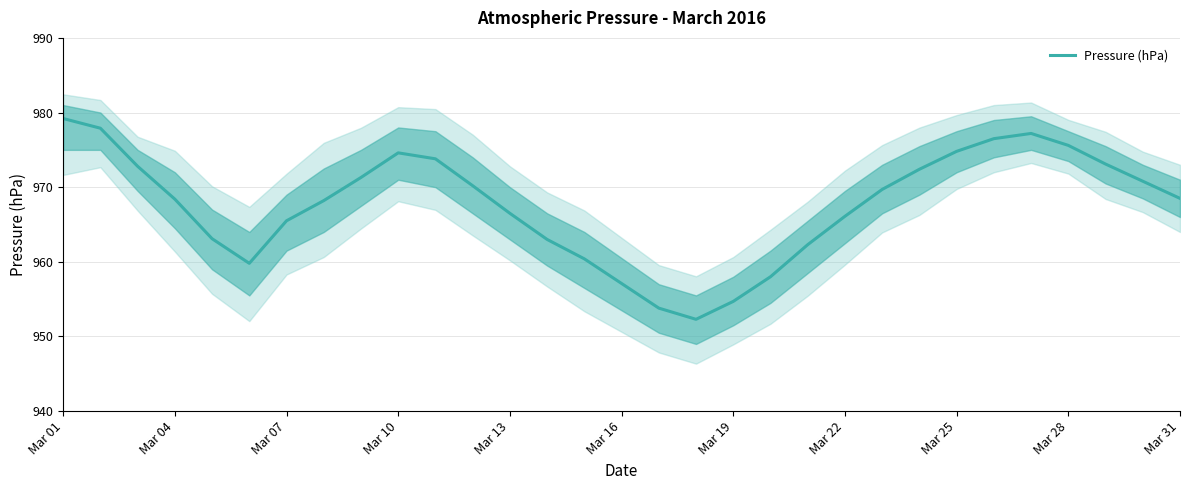

What is the average value?

967.7